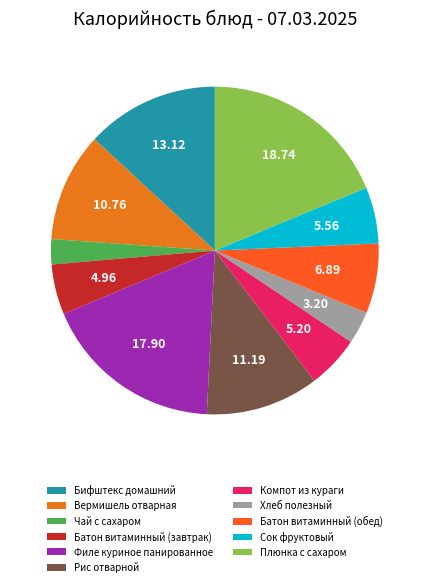

Approximately how many times larger is the value at Плюнка с сахаром compared to Рис отварной?

1.7